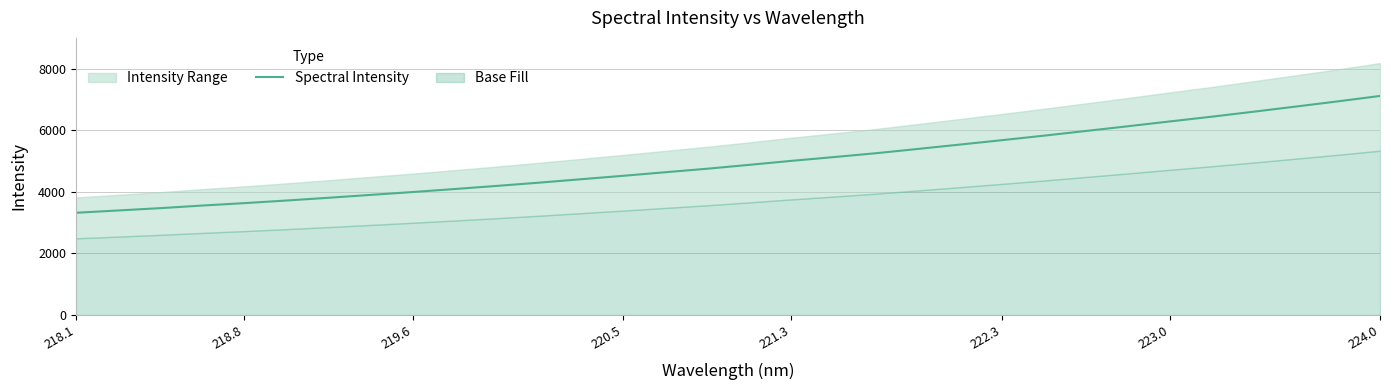

The Spectral Intensity series shows 4688.6 at 218.1. True or false?

False